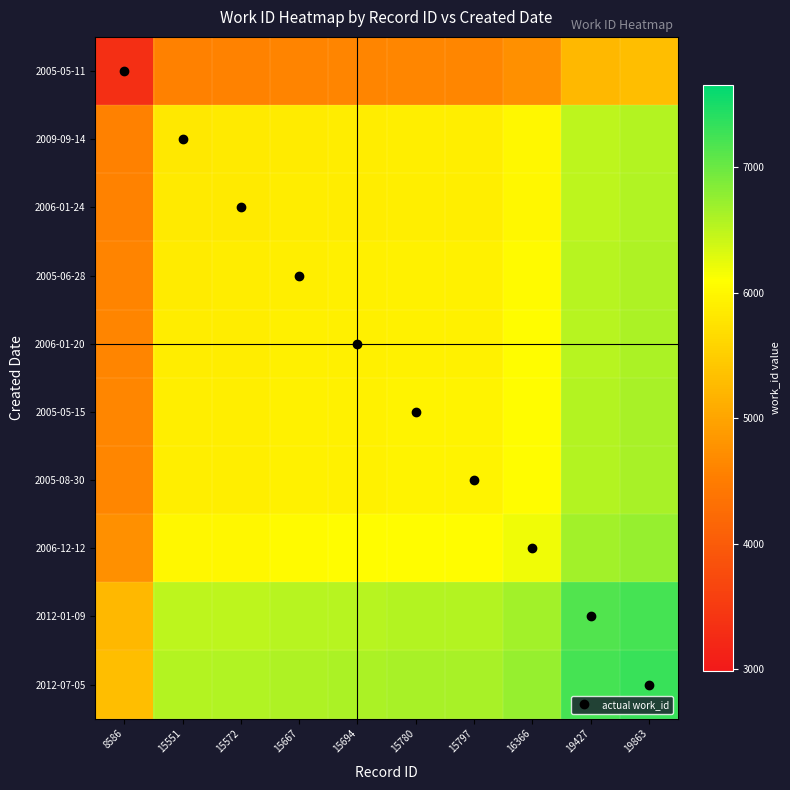

At how many categories does at least one series exceed 4047?

10